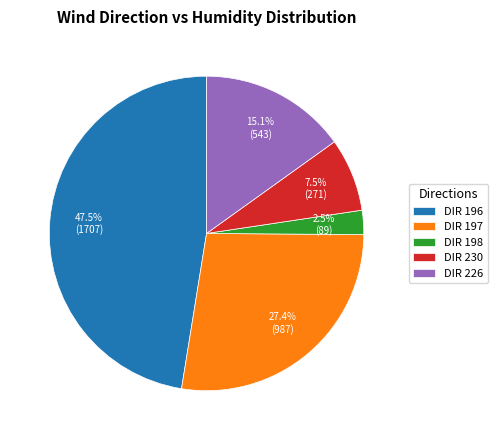

How many slices are in this pie chart?

5